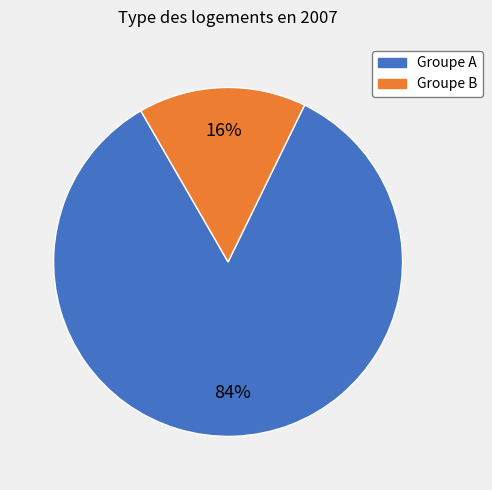

Count the number of slices in the pie.

2